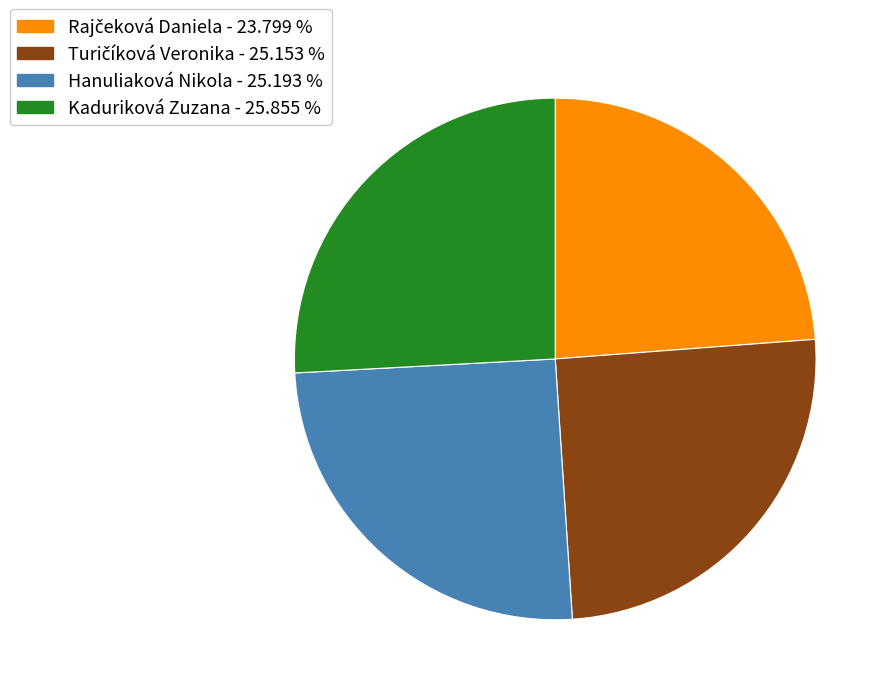

Which slice is the largest?

Kaduriková Zuzana